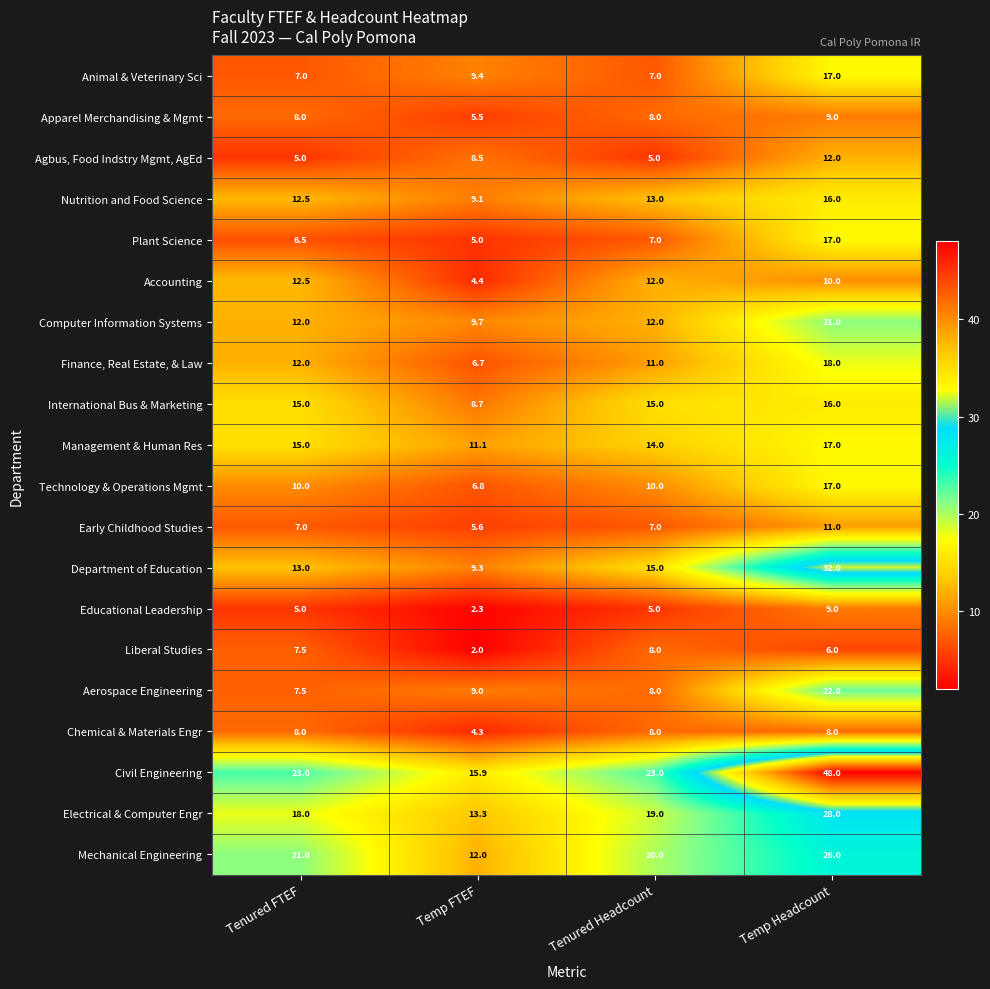

What is the difference between the maximum and minimum values in the Early Childhood Studies series?

5.4